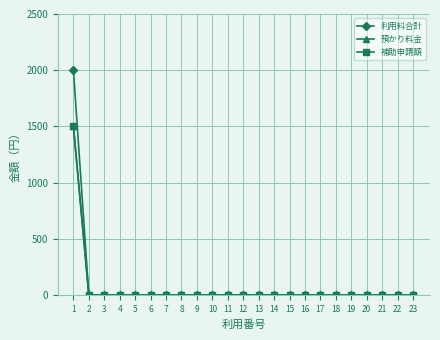

Is this an area chart (filled region under the line)?

No